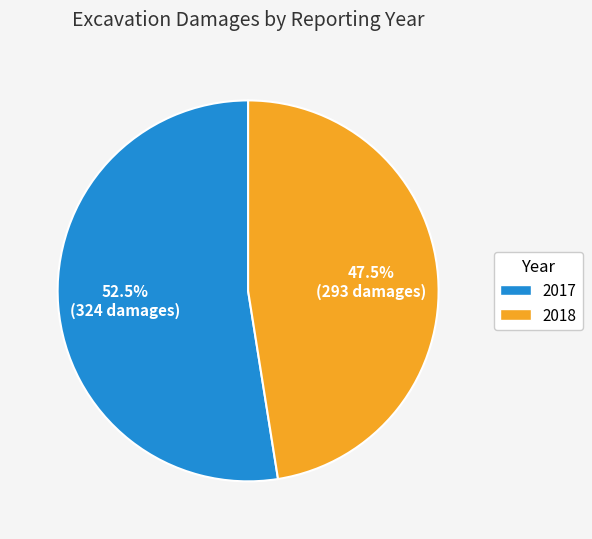

Count the number of slices in the pie.

2